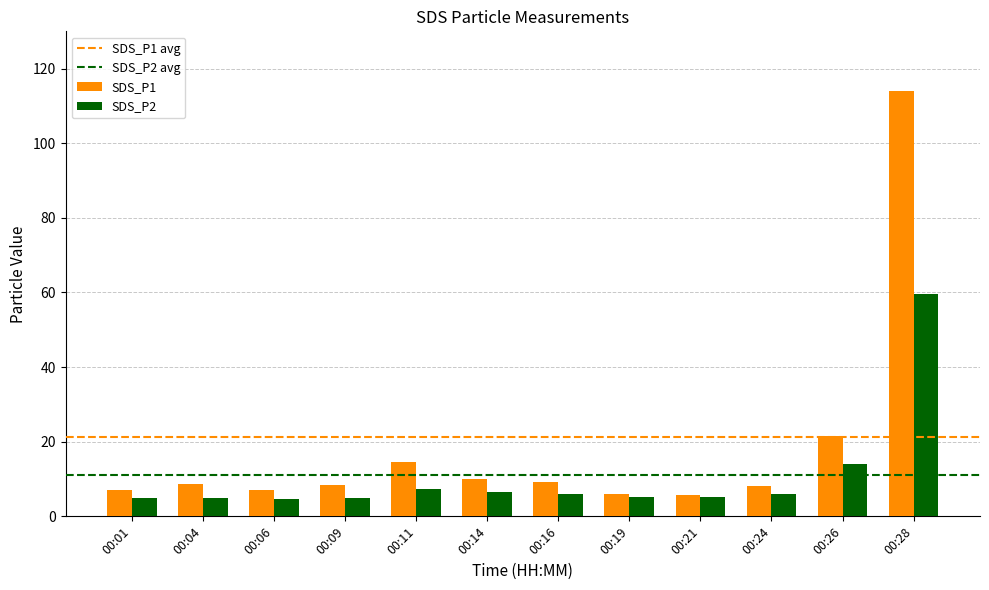

What is the maximum value for SDS_P2?

59.5